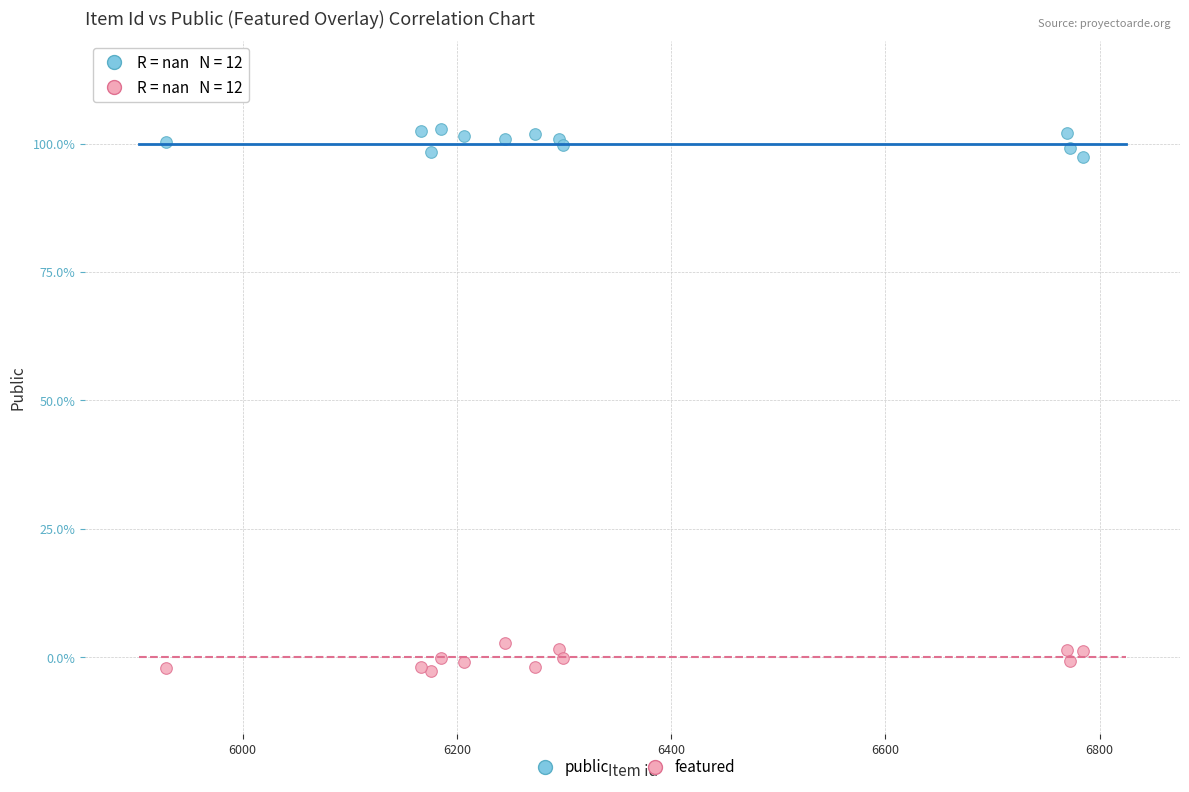

What are all the series names shown in the legend?

public, featured